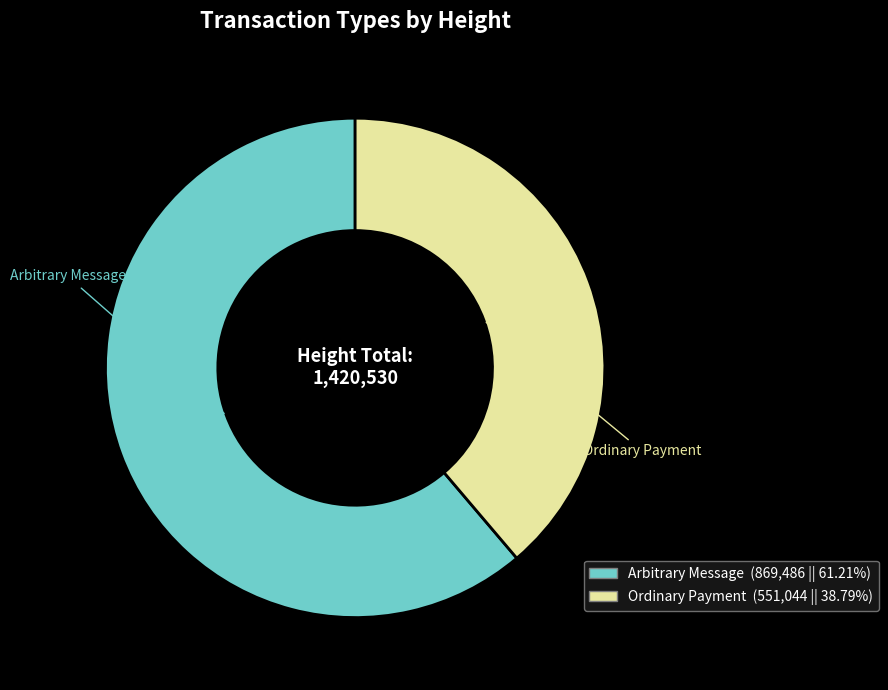

Does any single category account for the majority?

Yes